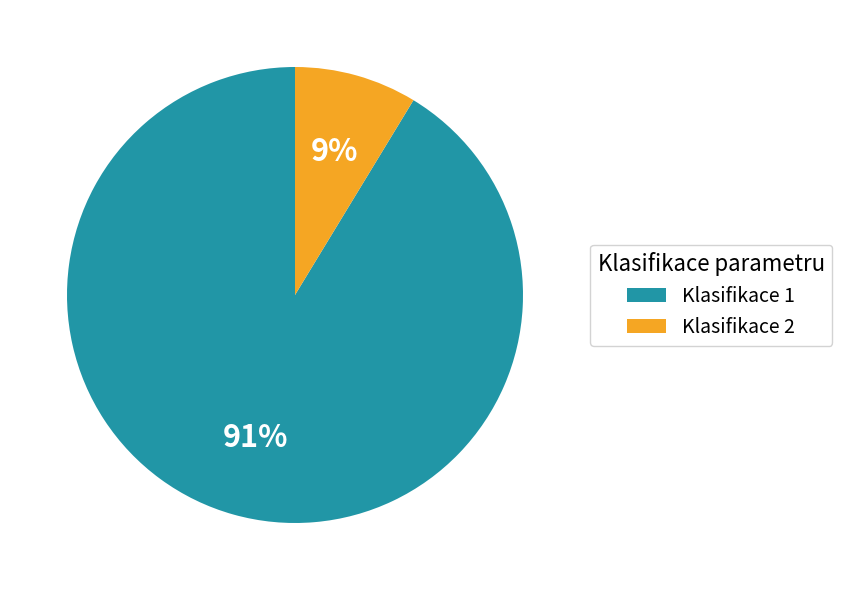

Rank the categories by value from lowest to highest.

Klasifikace 2, Klasifikace 1